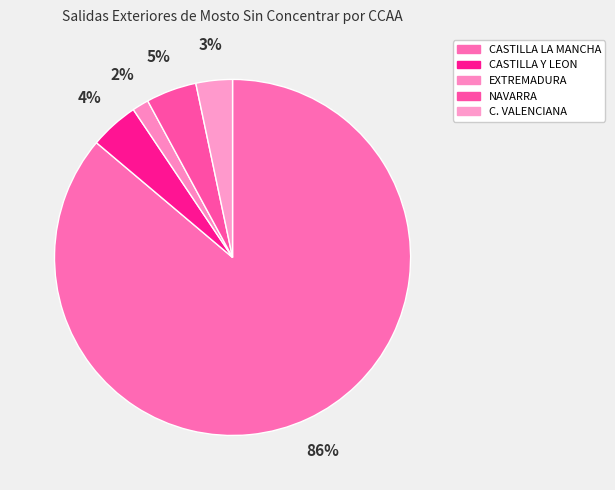

What is the change in value from CASTILLA LA MANCHA to EXTREMADURA?

-91874